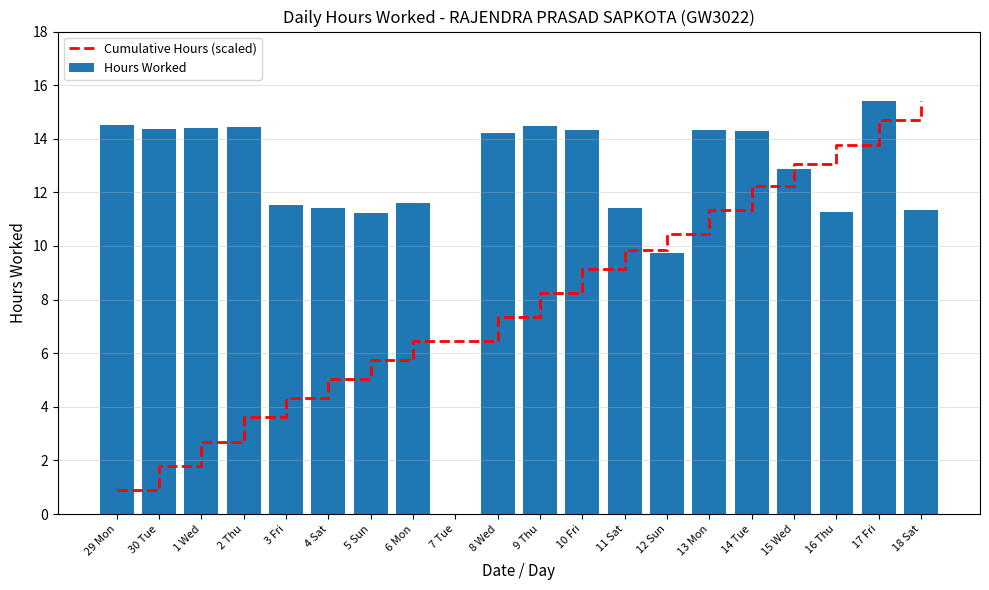

What is the difference between the Cumulative Hours (scaled) values at 5 Sun and 3 Fri?

1.4